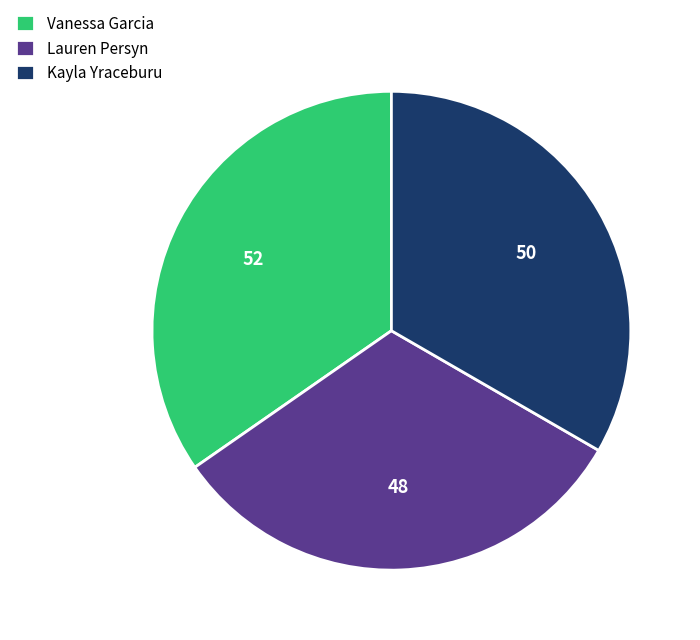

Rank the categories by value from lowest to highest.

Lauren Persyn, Kayla Yraceburu, Vanessa Garcia